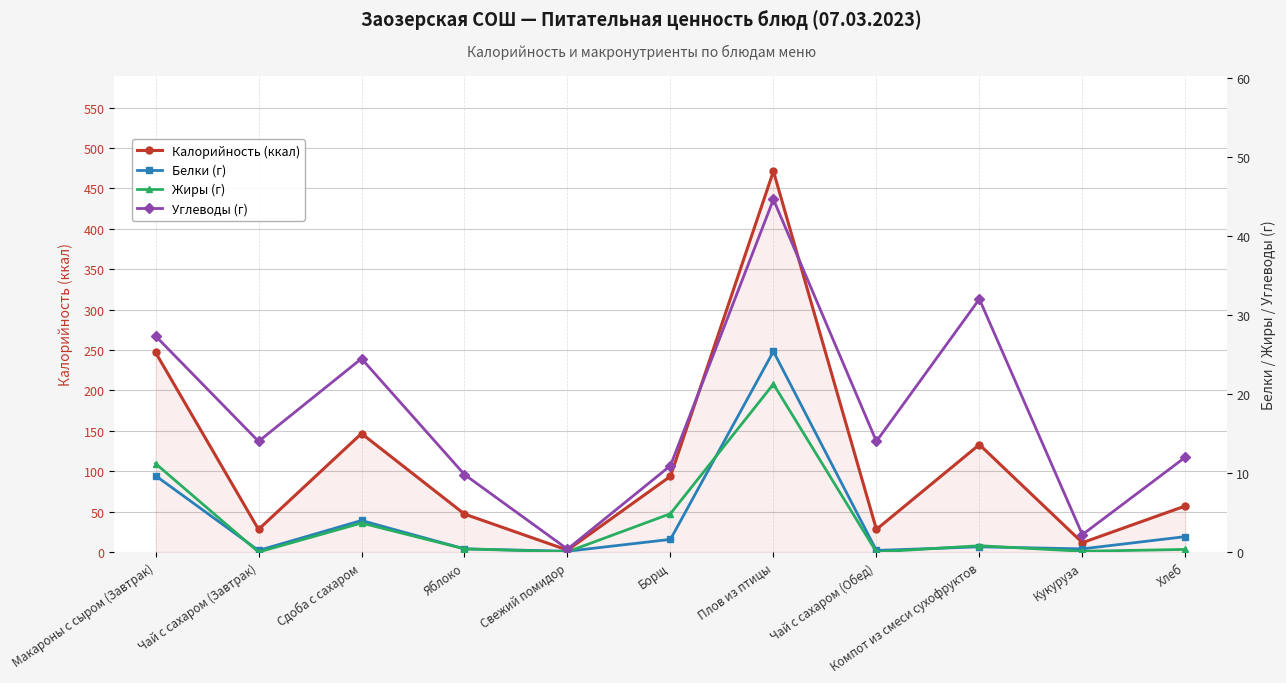

Is the value of Жиры (г) at Макароны с сыром (Завтрак) greater than the value of Калорийность (ккал) at Чай с сахаром (Завтрак)?

No